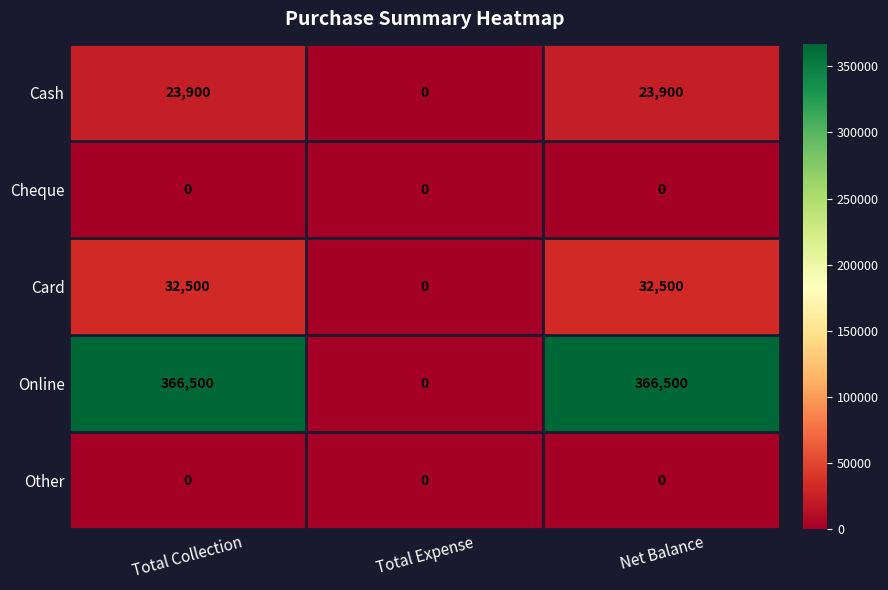

What is the spread (max minus min) of values at Net Balance?

366500